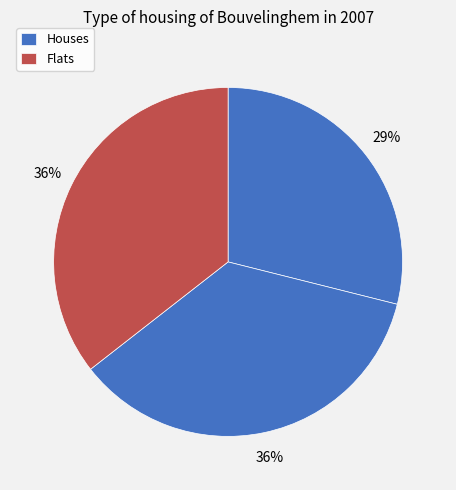

Count the number of slices in the pie.

3